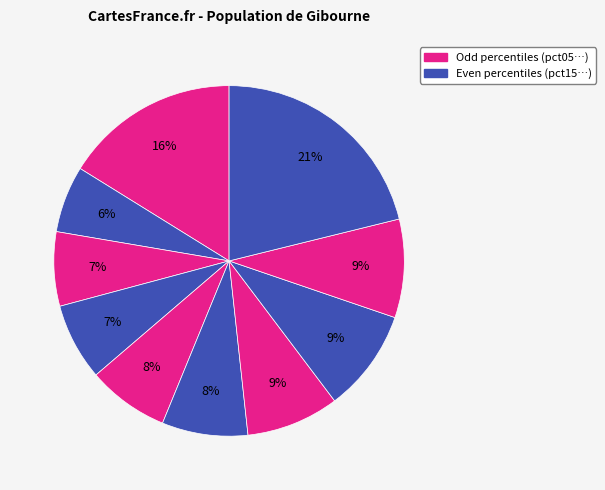

How many segments does this pie chart have?

10